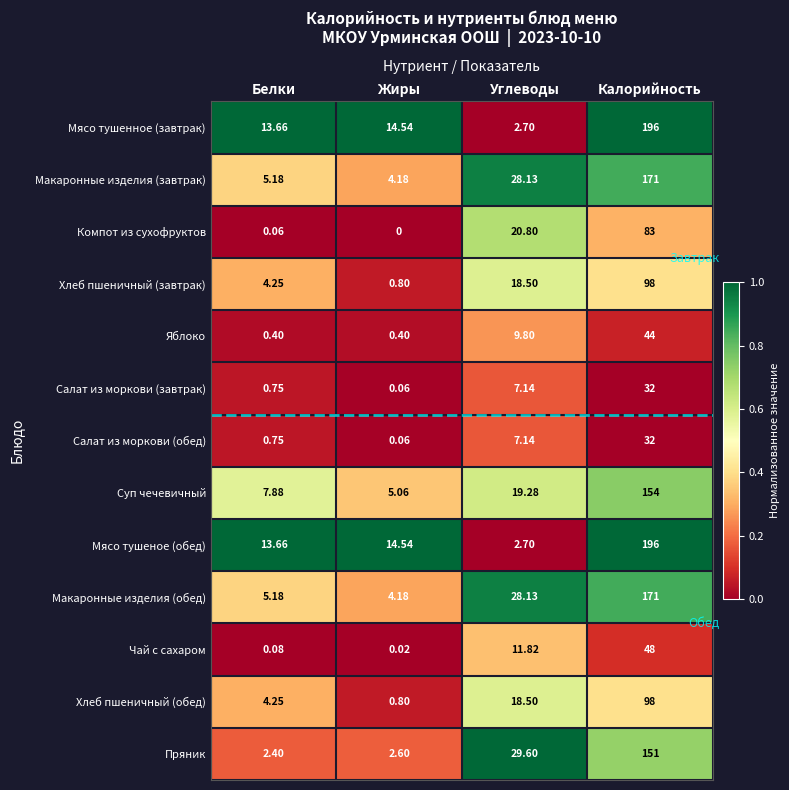

At which category is the sum across all series the highest?

Калорийность